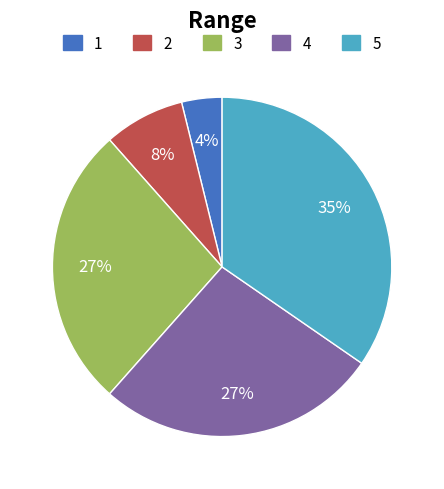

Is there a majority slice in this chart?

No